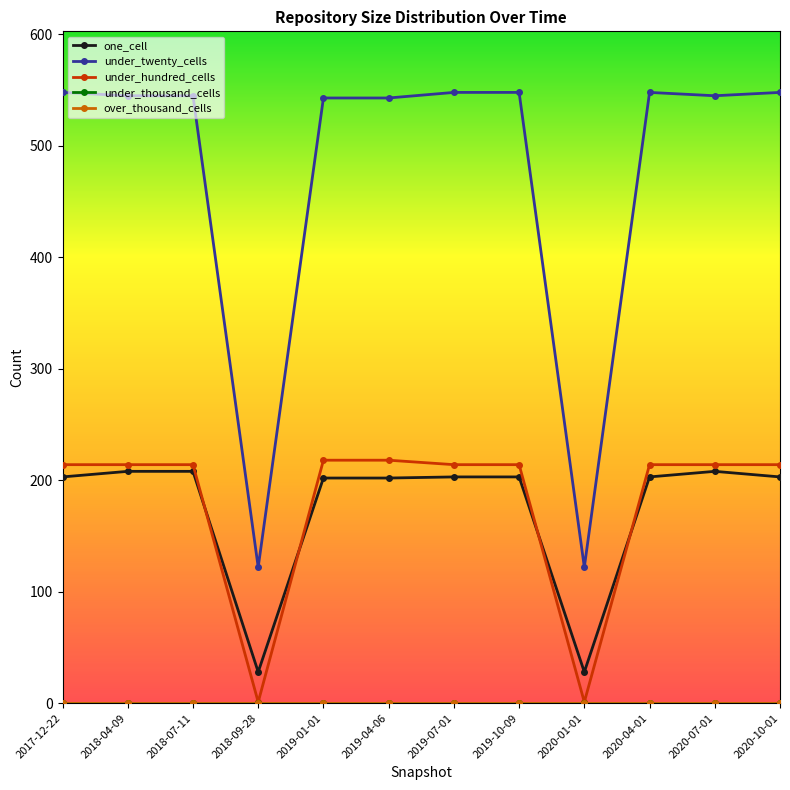

Does the chart have visible grid lines?

No